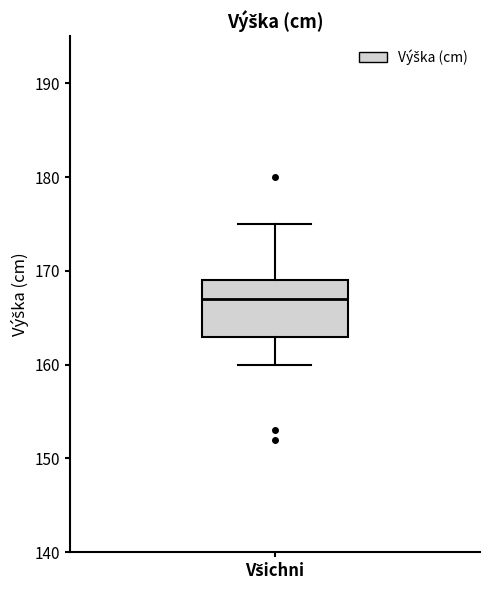

Where is the upper edge of the box for Všichni on the y-axis? The values are not printed on the chart, so give them approximately, as read against the axis.

169